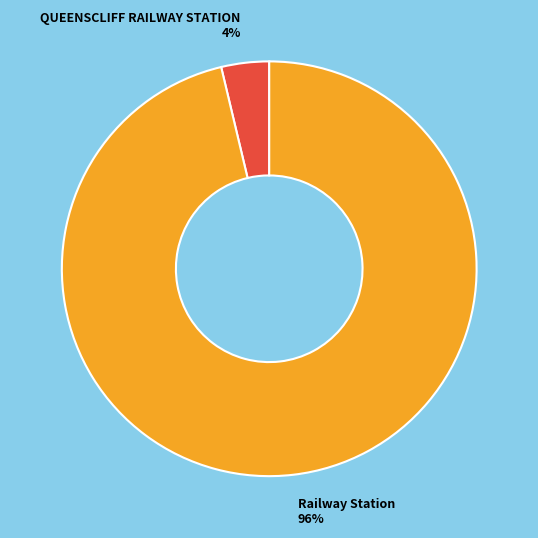

How many segments does this pie chart have?

2